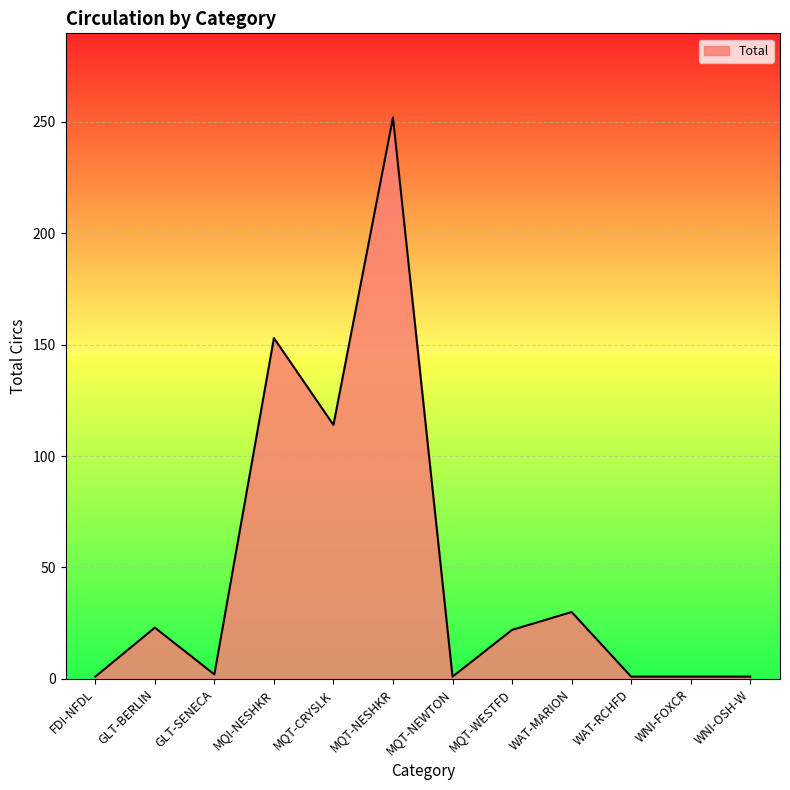

What is the difference between the maximum and minimum values?

251